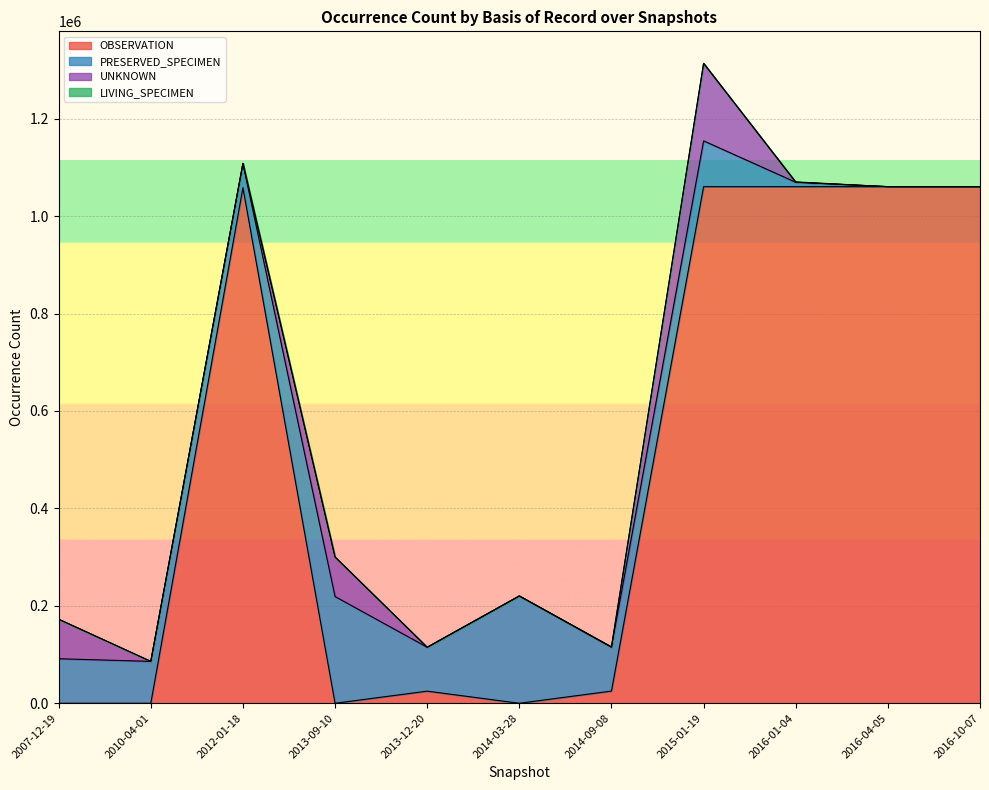

True or false: LIVING_SPECIMEN and PRESERVED_SPECIMEN intersect in this chart.

False